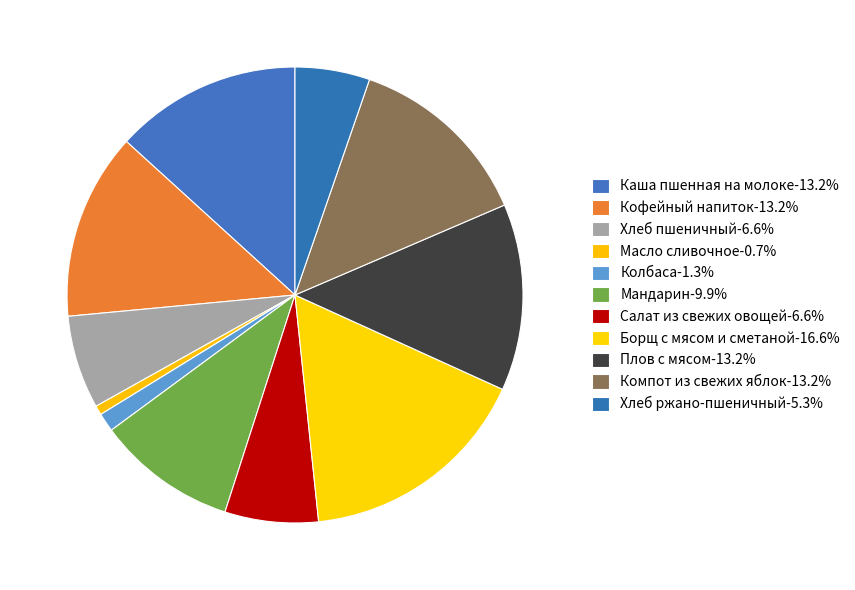

Does Компот из свежих яблок account for over 50% of the chart?

No